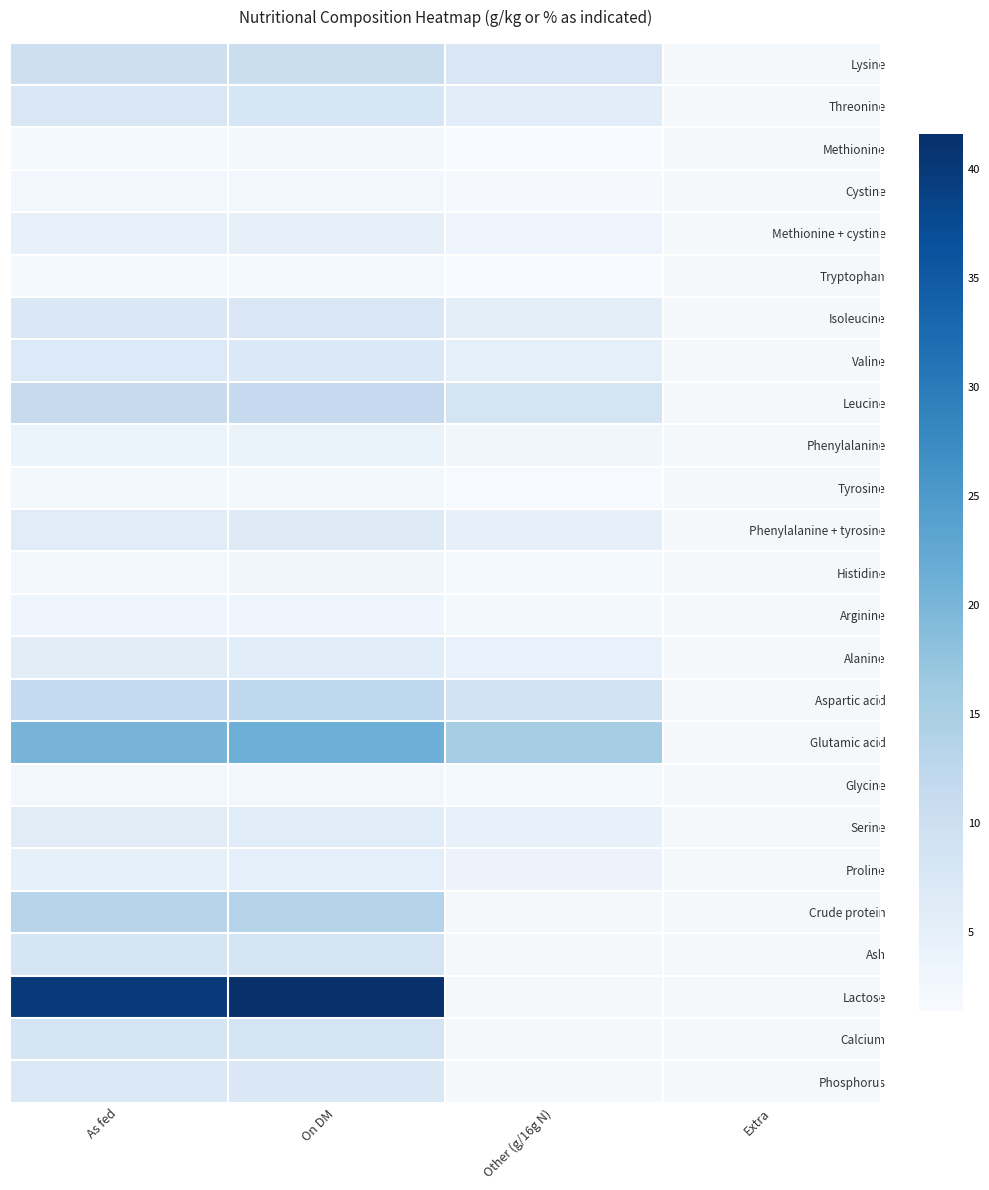

Is it true that Arginine equals 5.0 at On DM?

False